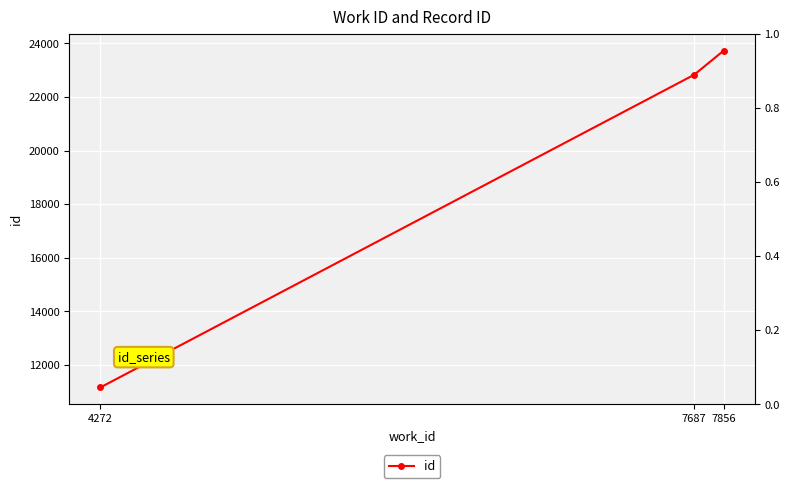

List the labels in order of value, largest first.

7856, 7687, 4272